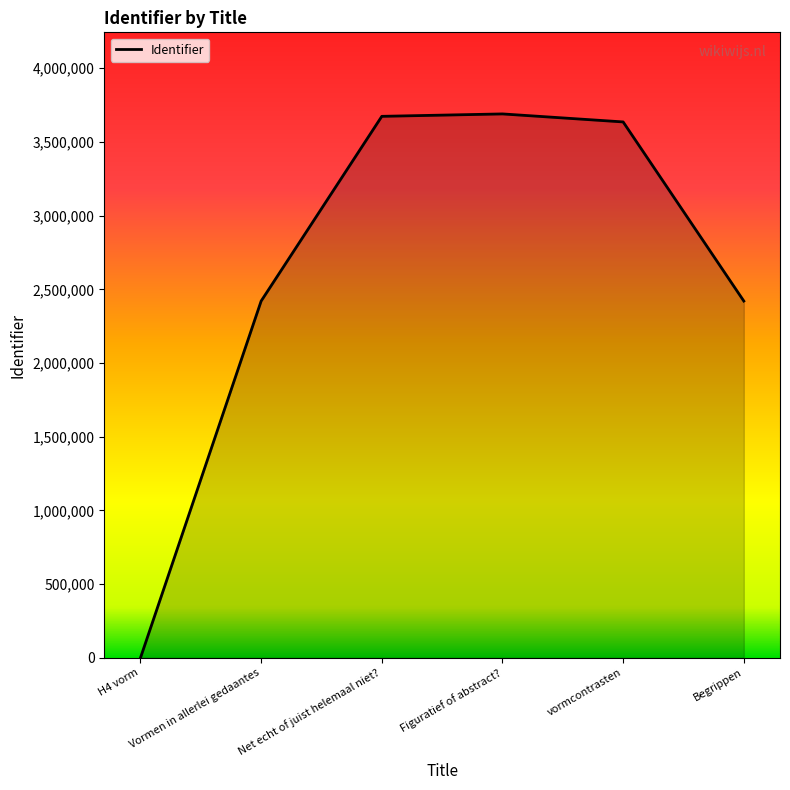

True or false: there are more than 0 points higher than both neighbors.

True